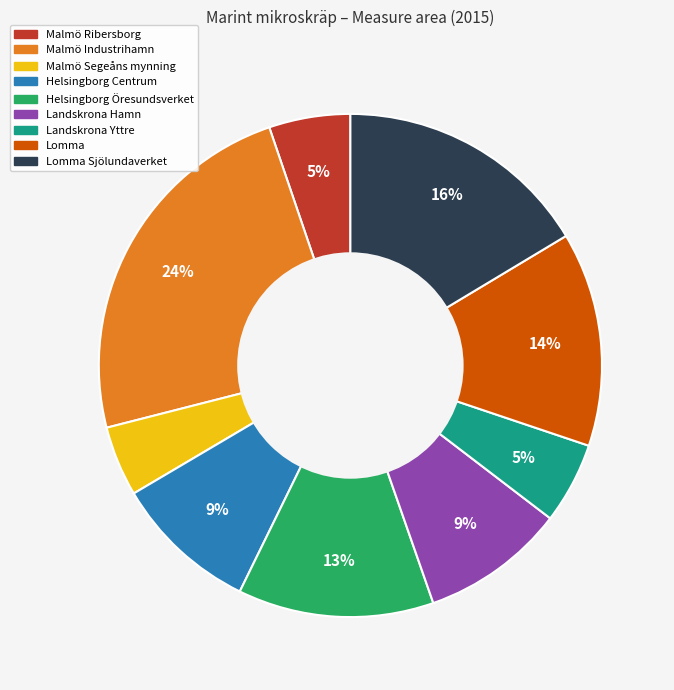

Does any single category account for the majority?

No